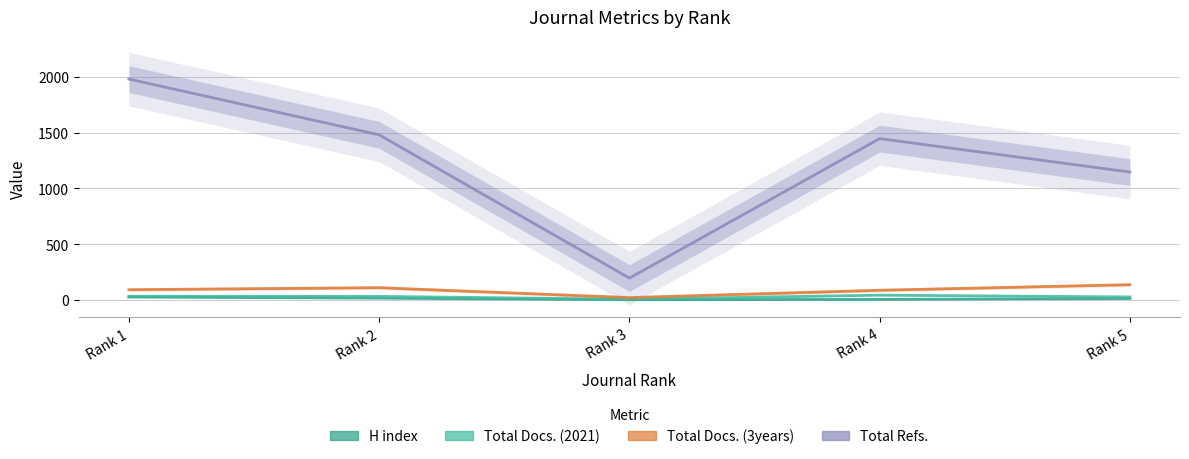

What is the difference between the H index values at Rank 5 and Rank 3?

11